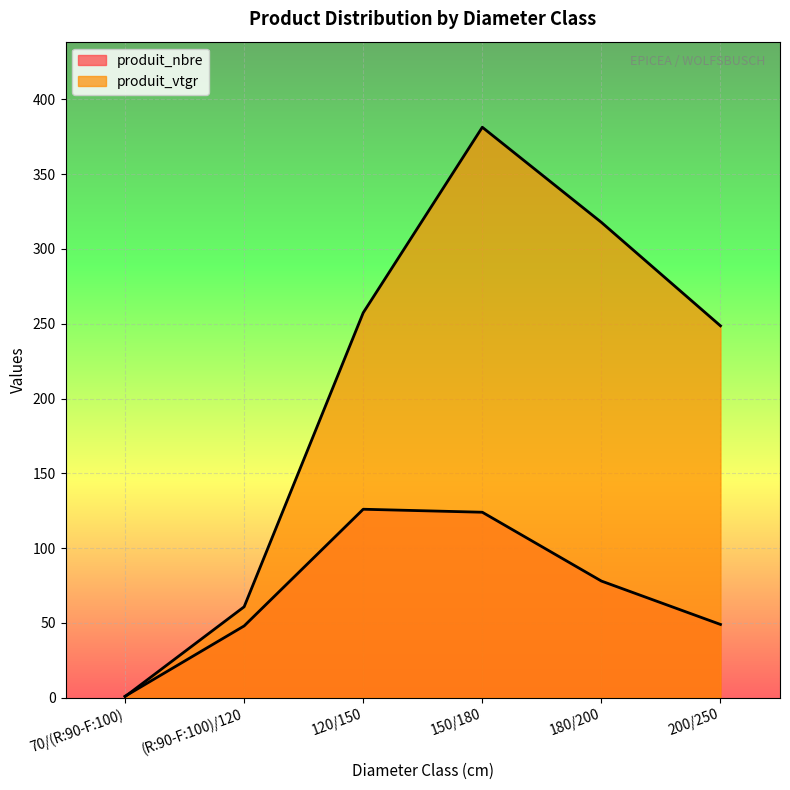

Reading left to right, transcribe all the data shown in this chart.

produit_nbre: 1.0	48.0	126.0	124.0	78.0	49.0
produit_vtgr: 0.8	60.8	257.4	381.4	317.8	248.6